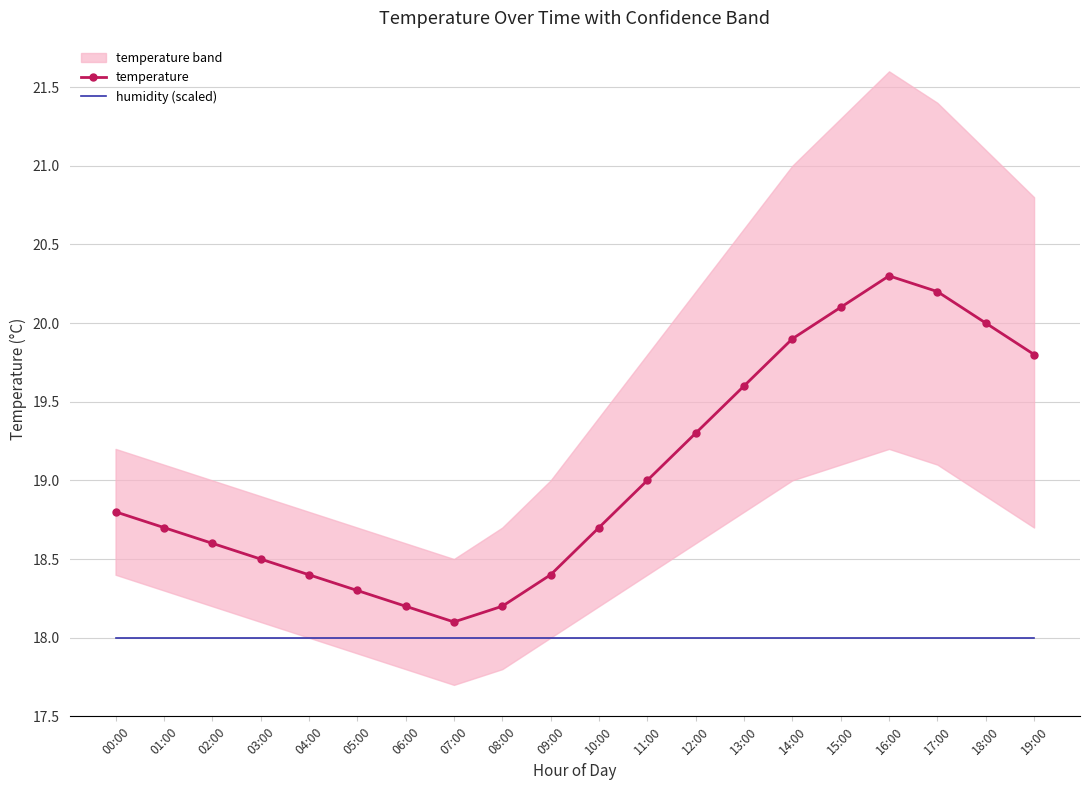

Does the chart have visible grid lines?

Yes